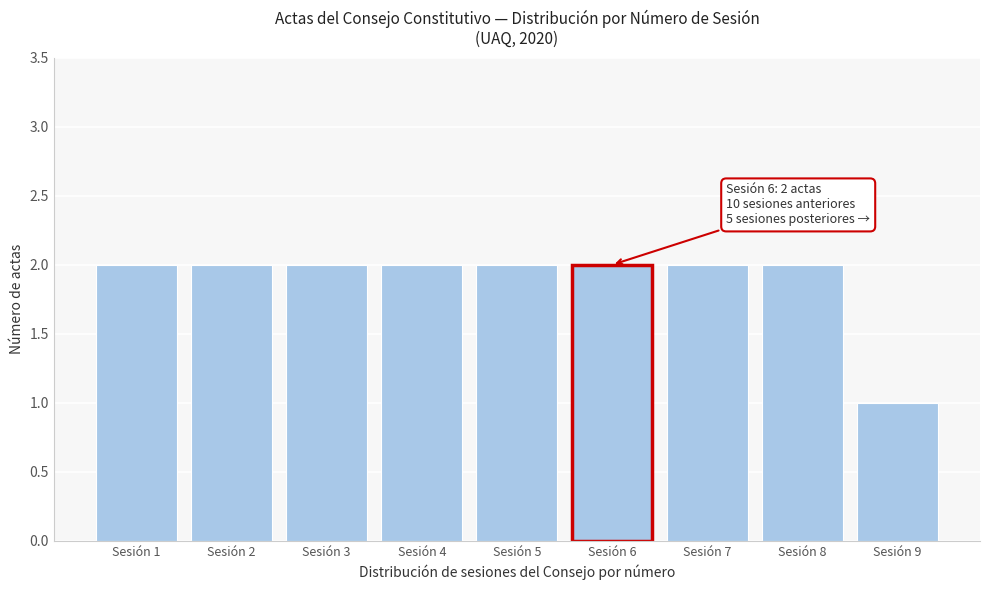

Reading left to right, what are all the values shown in this chart?

2	2	2	2	2	2	2	2	1